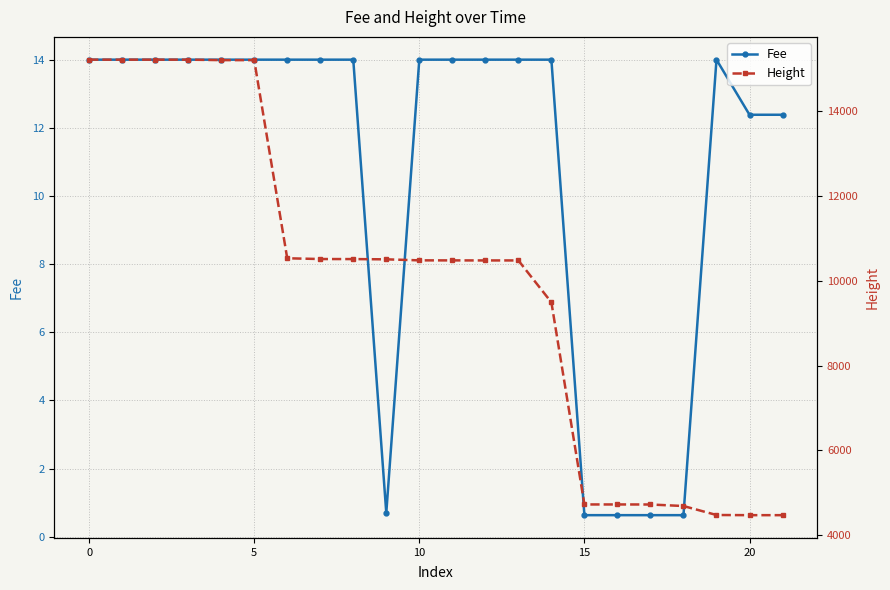

Reading right to left, transcribe all the data shown in this chart.

Fee: 12.4	12.4	14.0	0.6	0.6	0.6	0.6	14.0	14.0	14.0	14.0	14.0	0.7	14.0	14.0	14.0	14.0	14.0	14.0	14.0	14.0	14.0
Height: 4468.0	4468.0	4472.0	4684.0	4720.0	4721.0	4721.0	9493.0	10482.0	10482.0	10483.0	10484.0	10508.0	10514.0	10515.0	10533.0	15211.0	15211.0	15222.0	15222.0	15222.0	15222.0